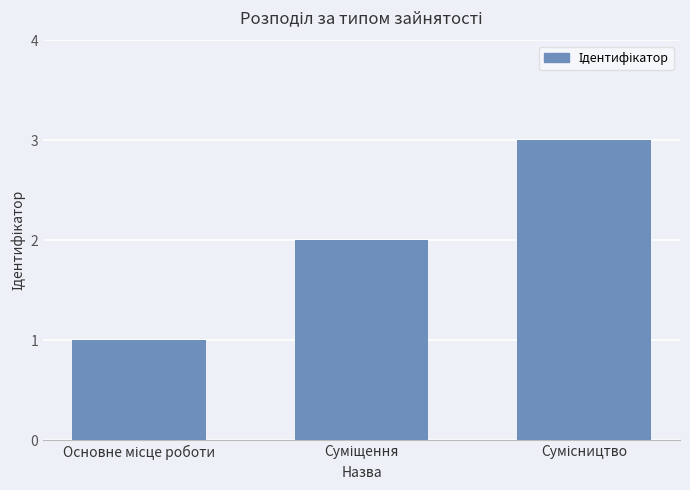

What is the sum of all values?

6